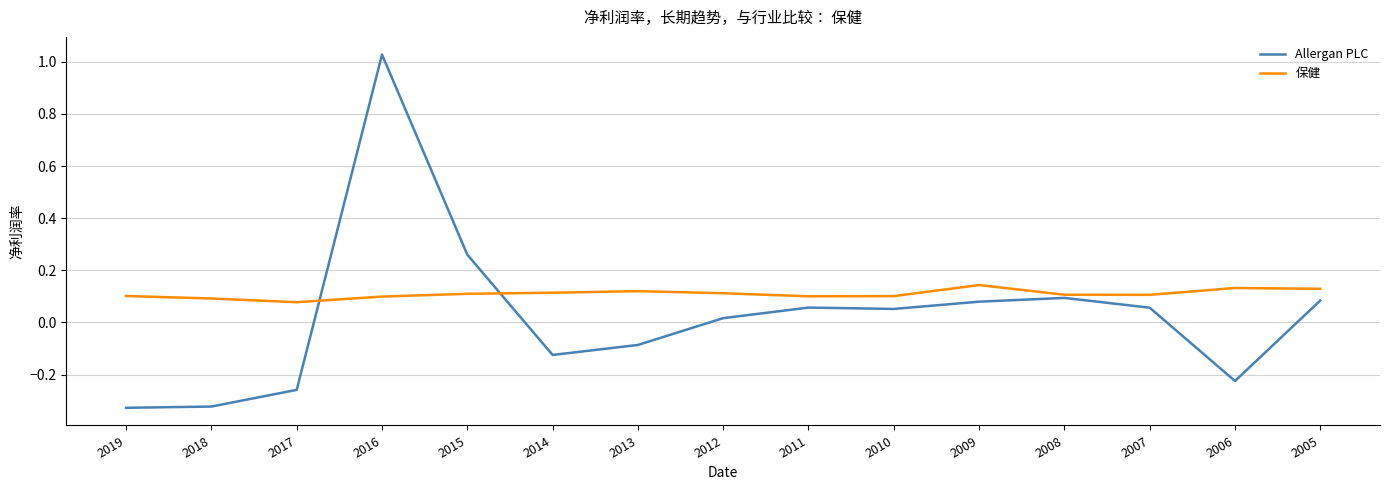

The 保健 series shows 0.0 at 2013. True or false?

False